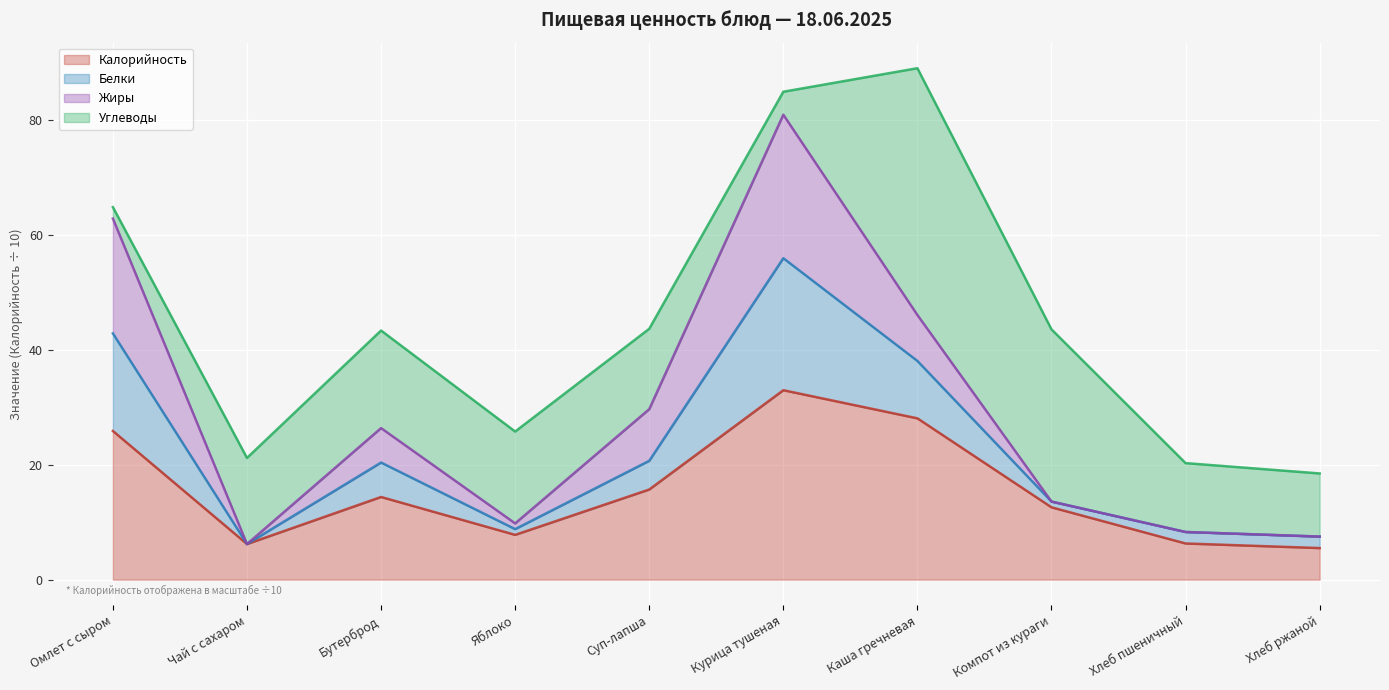

What is the total value across all series at Омлет с сыром?

64.9